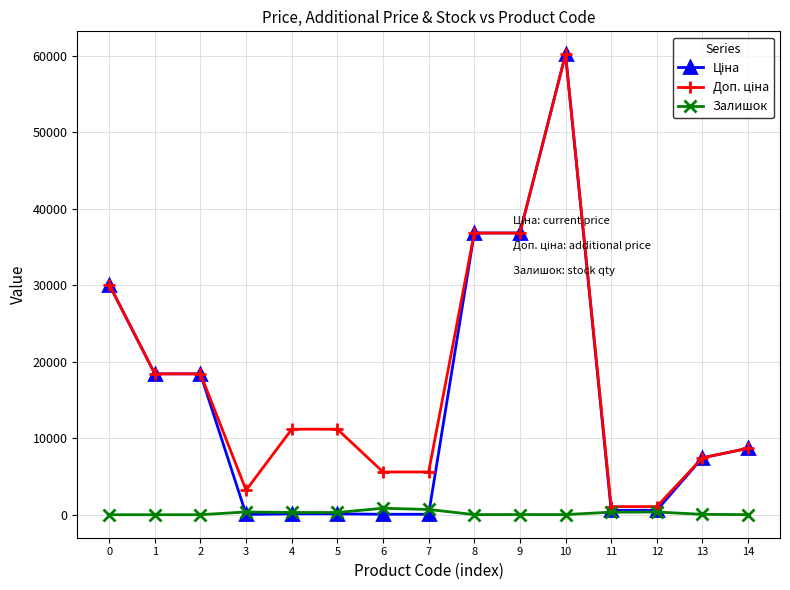

At which category is the sum across all series the highest?

10